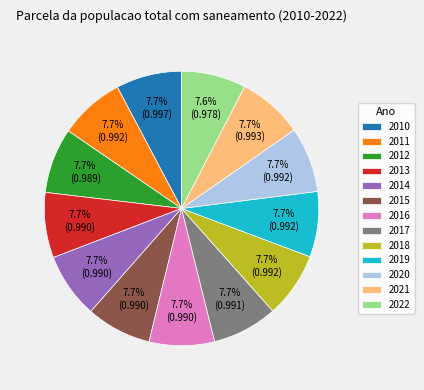

Is it true that 2011 is 8% of the pie?

True